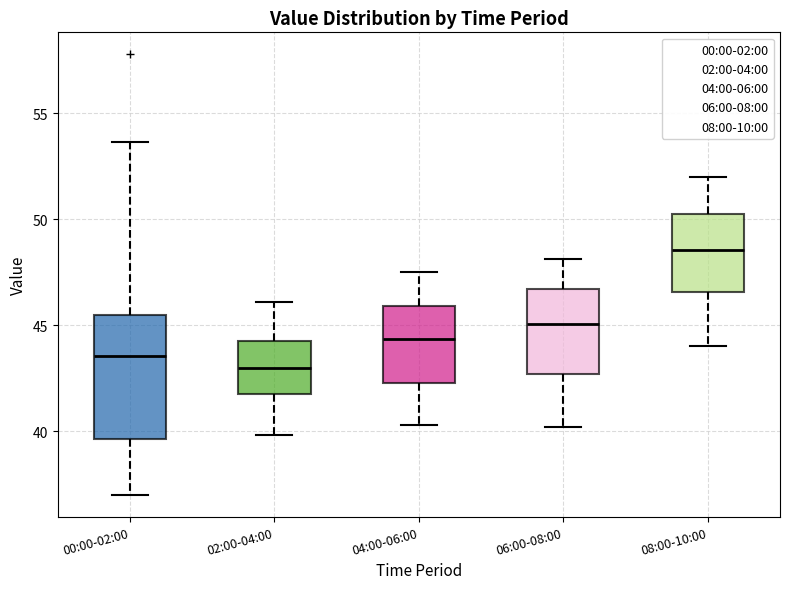

Where is the upper edge of the box for 04:00-06:00 on the y-axis? The values are not printed on the chart, so give them approximately, as read against the axis.

46.0